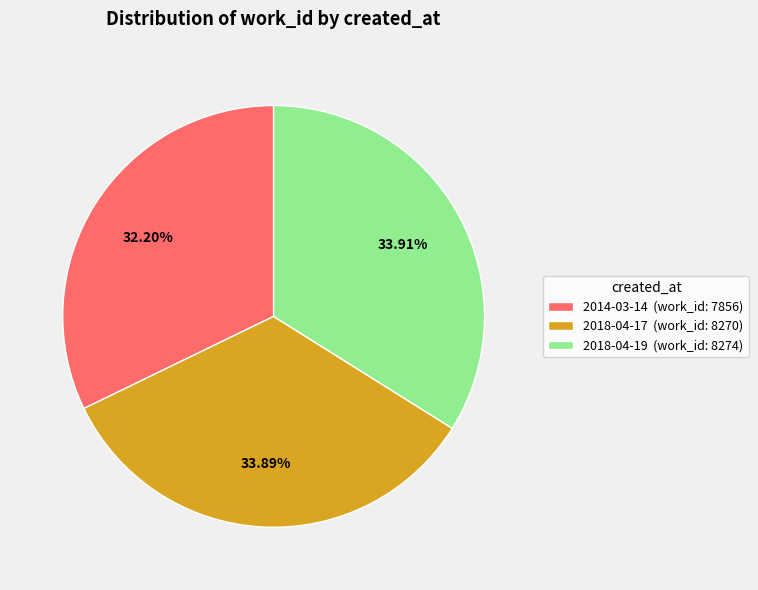

To the nearest percent, what is the difference between the largest and smallest slice percentages?

2%